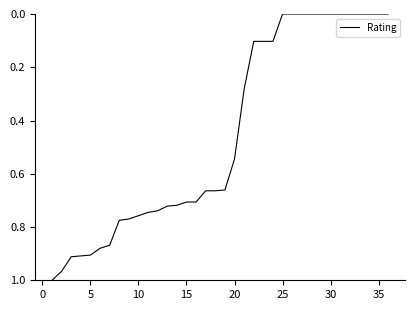

Reading left to right, what are all the values shown in this chart?

1.0	1.0	0.9	0.9	0.9	0.9	0.9	0.8	0.8	0.8	0.7	0.7	0.7	0.7	0.7	0.7	0.7	0.7	0.7	0.5	0.3	0.1	0.1	0.1	0.0	0.0	0.0	0.0	0.0	0.0	0.0	0.0	0.0	0.0	0.0	0.0